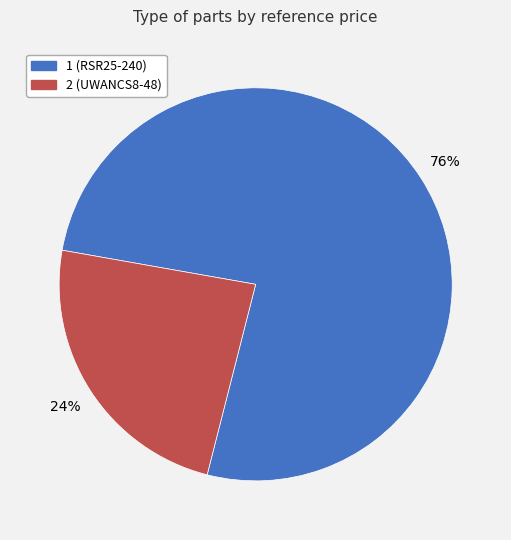

What is the majority slice?

1 (RSR25-240)